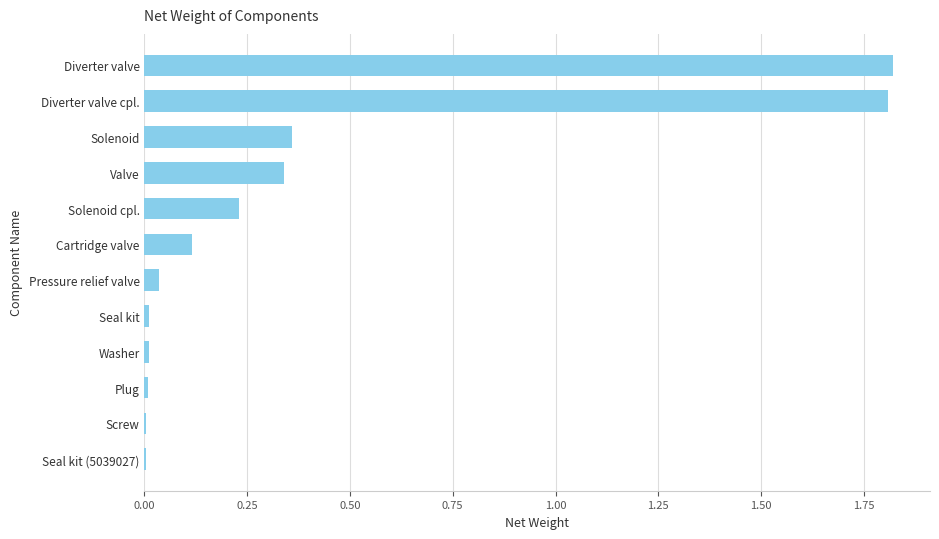

The value at Diverter valve cpl. is 1.8. True or false?

True